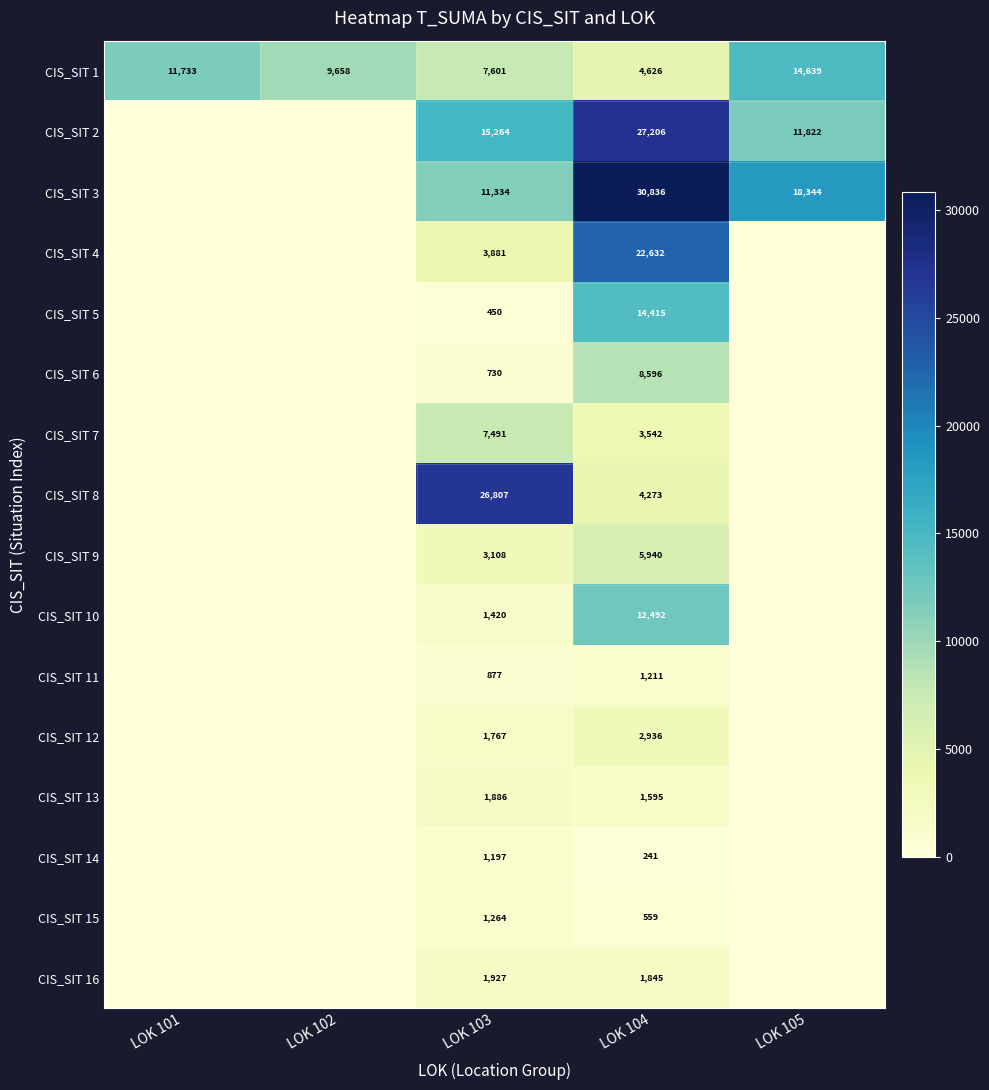

The CIS_SIT 3 series shows 13645 at LOK 104. True or false?

False